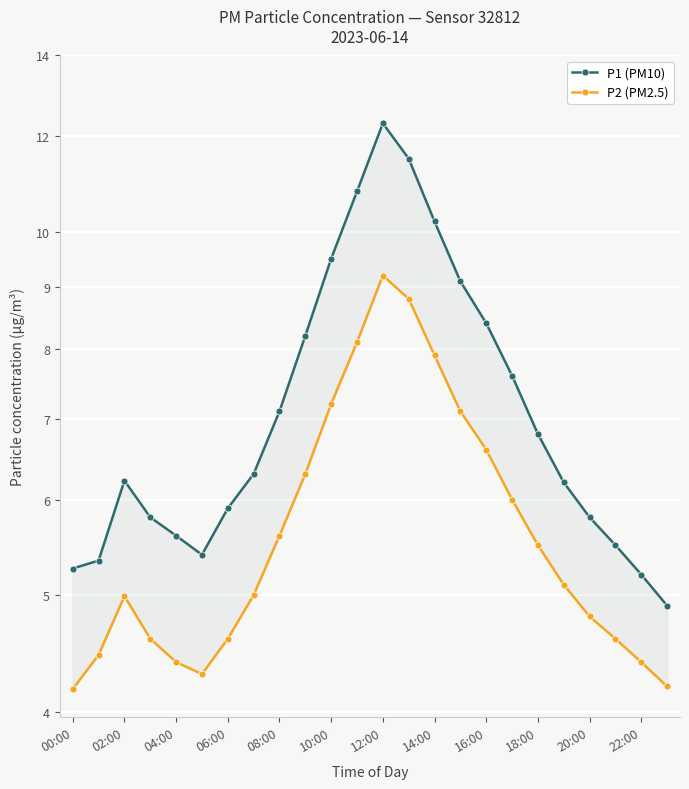

How many lines are shown in the chart?

2